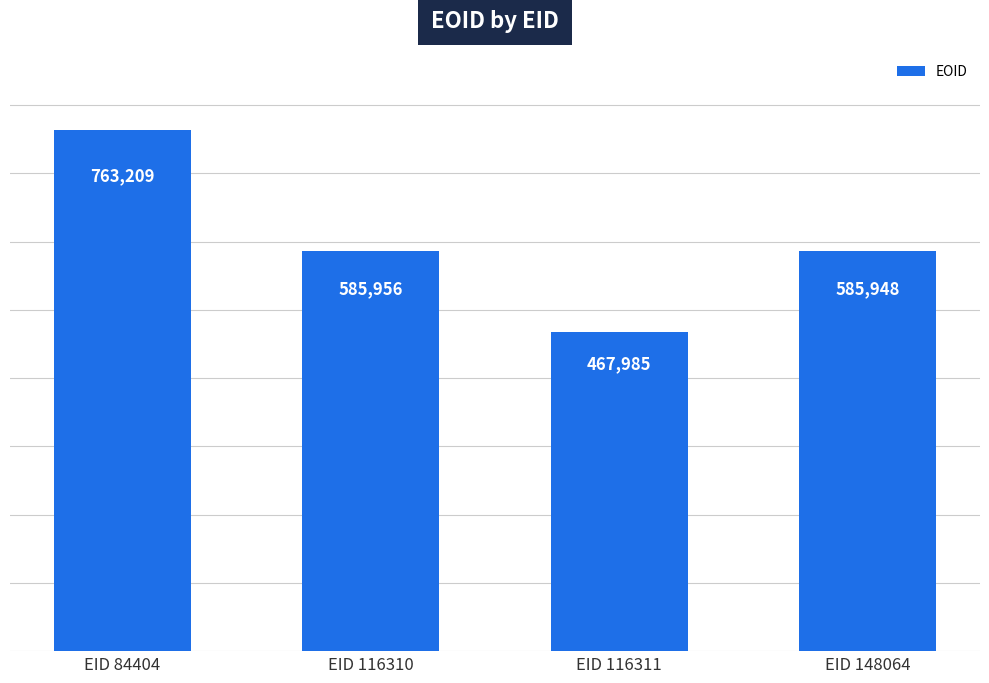

Reading left to right, transcribe all the data shown in this chart.

763209	585956	467985	585948